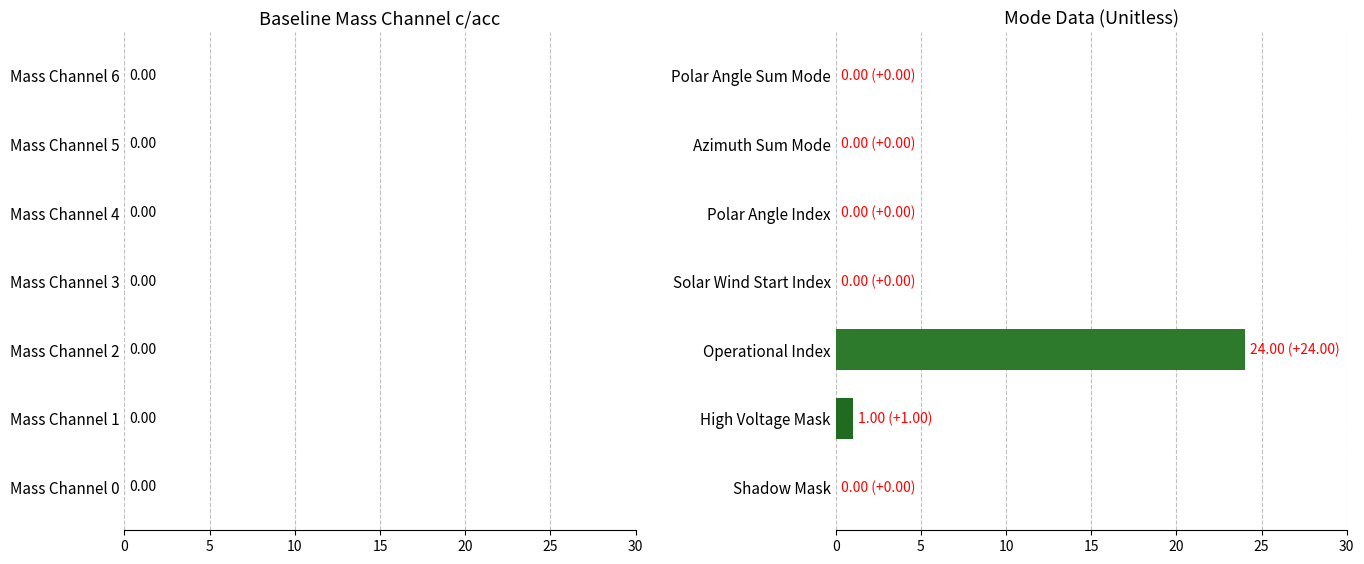

The chart shows a value of 11 at Polar Angle Sum Mode. True or false?

False